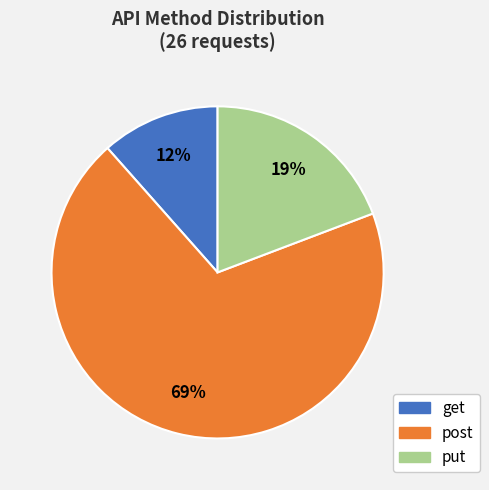

What is the largest slice in the pie chart?

post